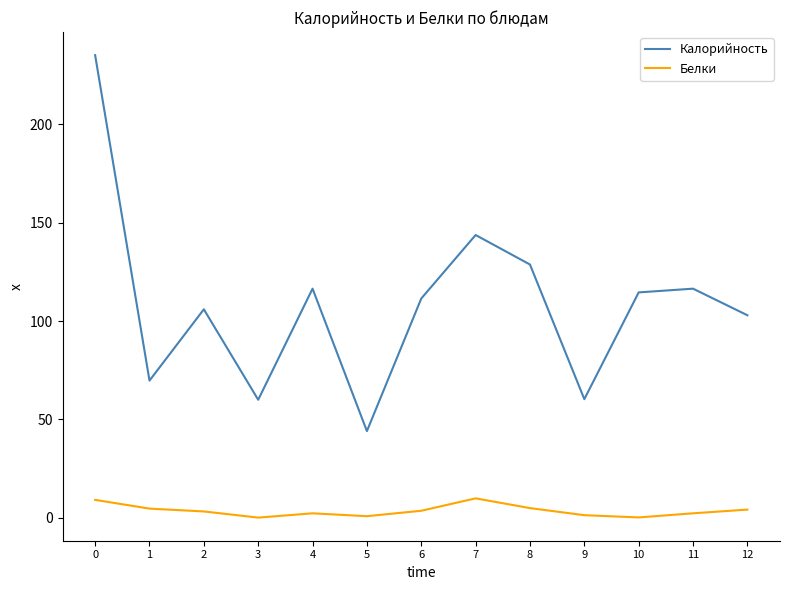

How many series are shown in this chart?

2